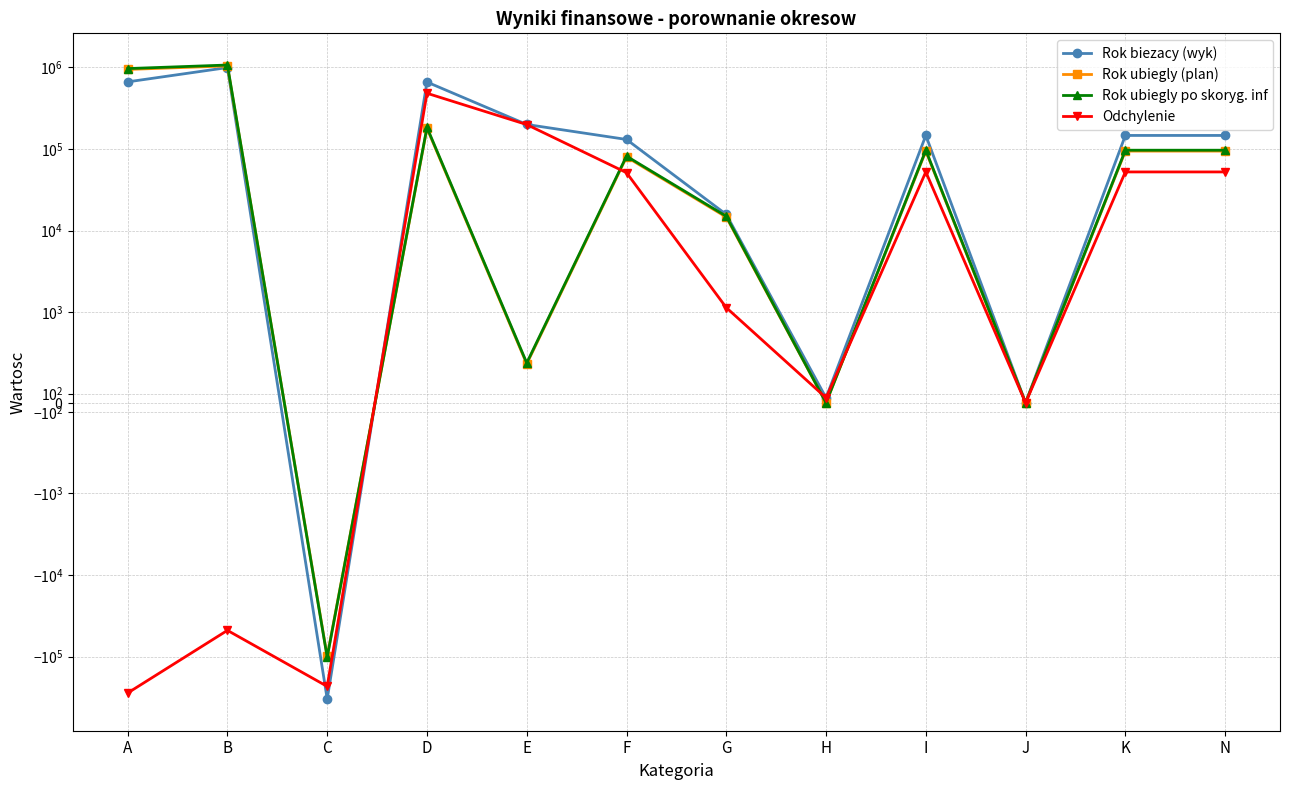

What position from the right is K?

2